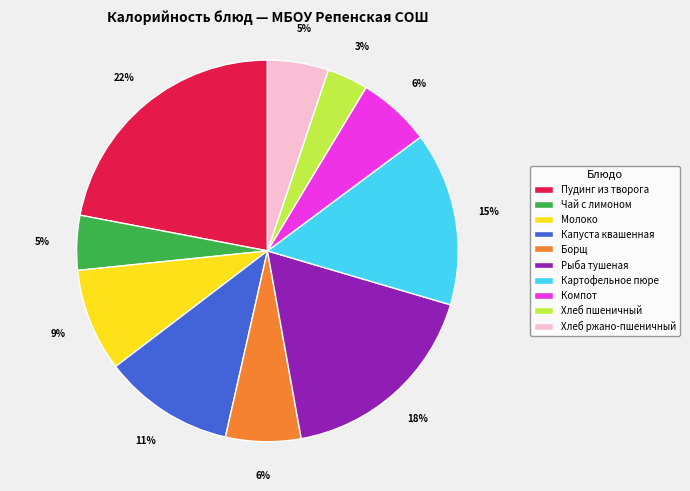

Which slice is the smallest?

Хлеб пшеничный